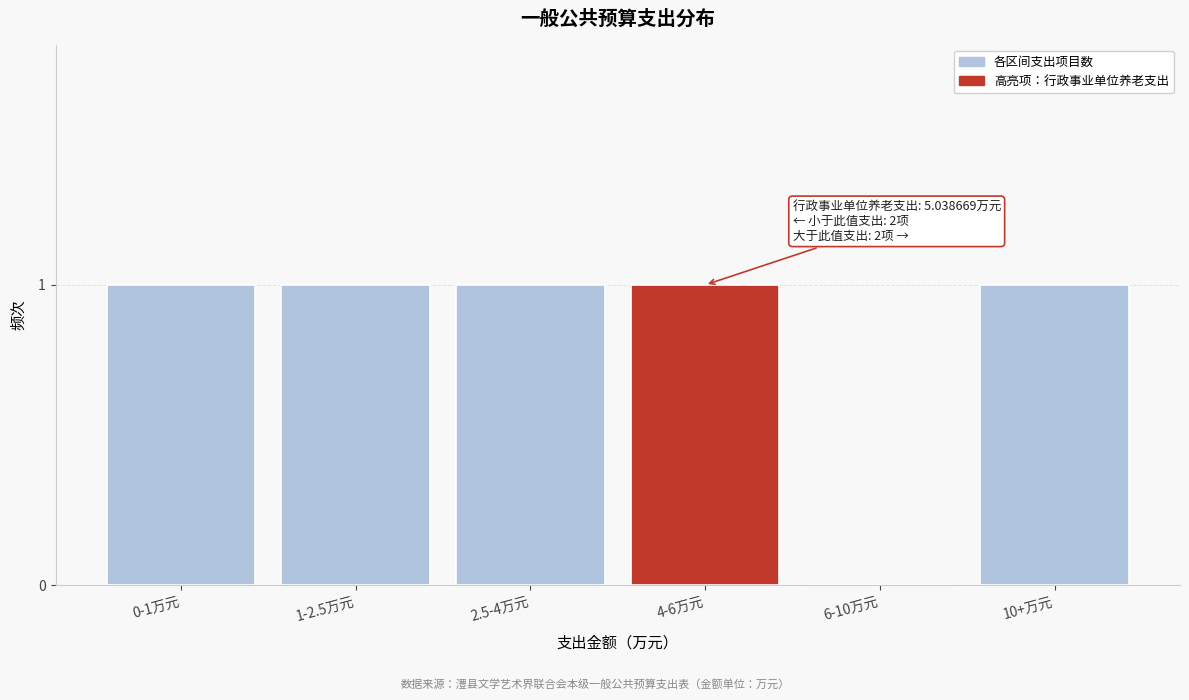

Reading left to right, transcribe all the data shown in this chart.

0-1万元=1	1-2.5万元=1	2.5-4万元=1	4-6万元=1	6-10万元=0	10+万元=1